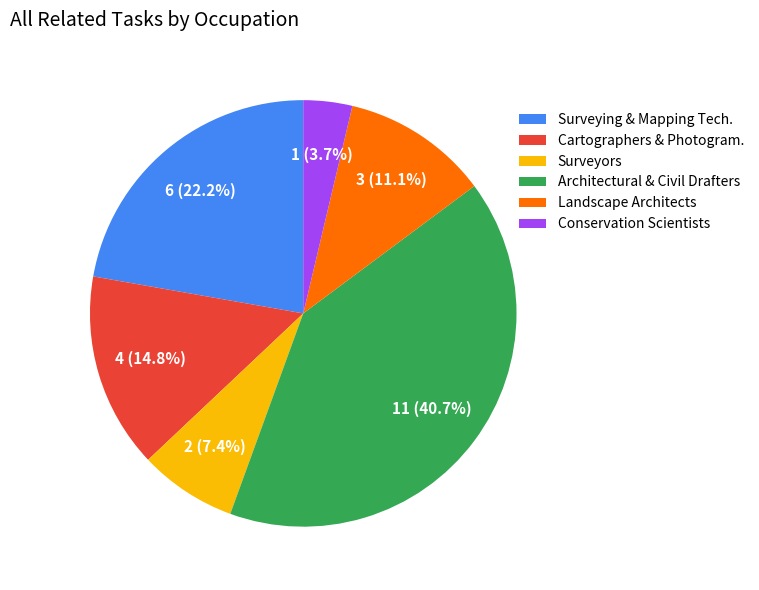

Approximately how many times larger is the value at Landscape Architects compared to Surveyors?

1.5